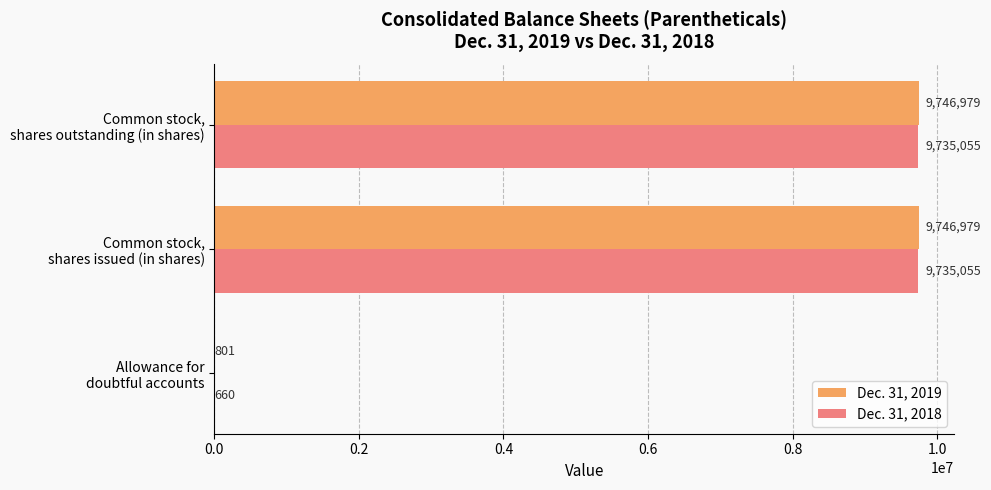

What is the greatest value displayed?

9746979